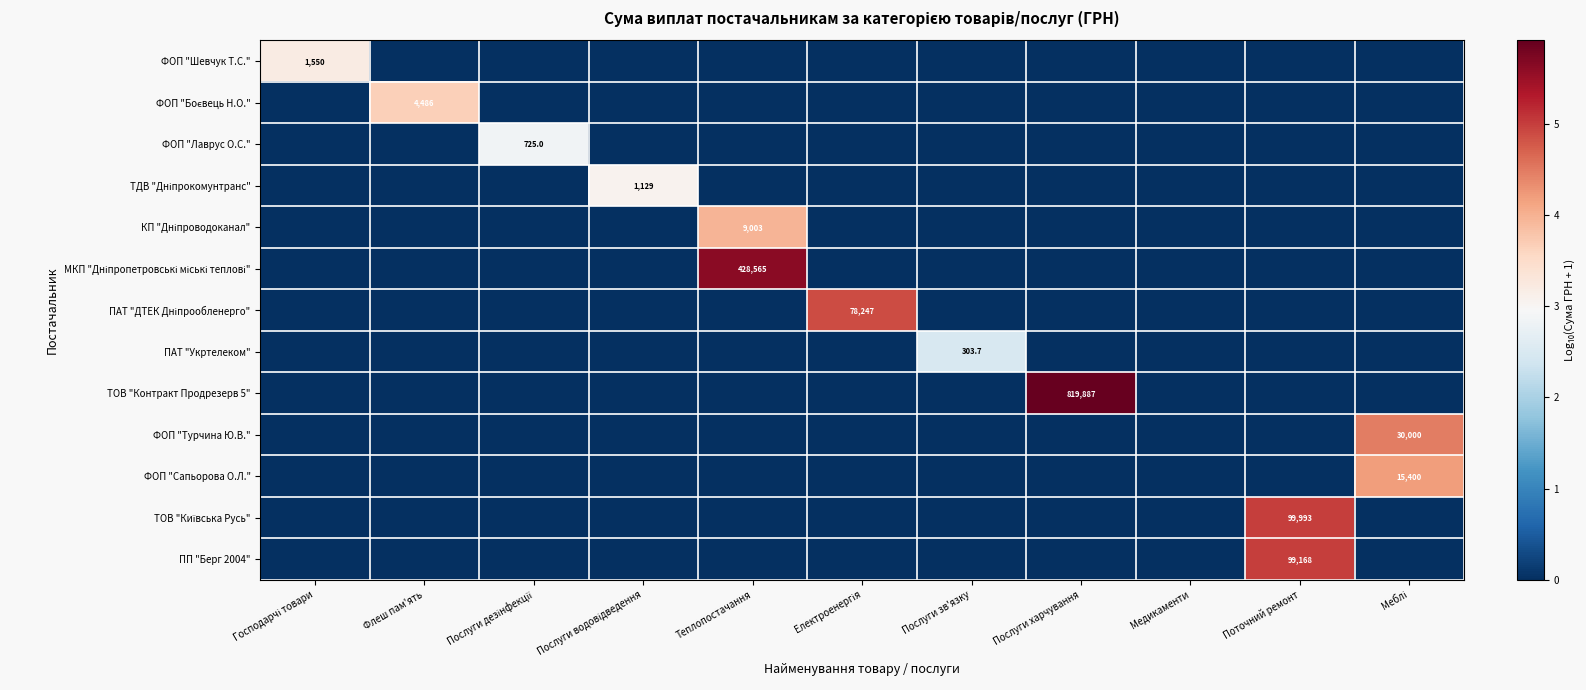

At how many categories does at least one series exceed 5?

2